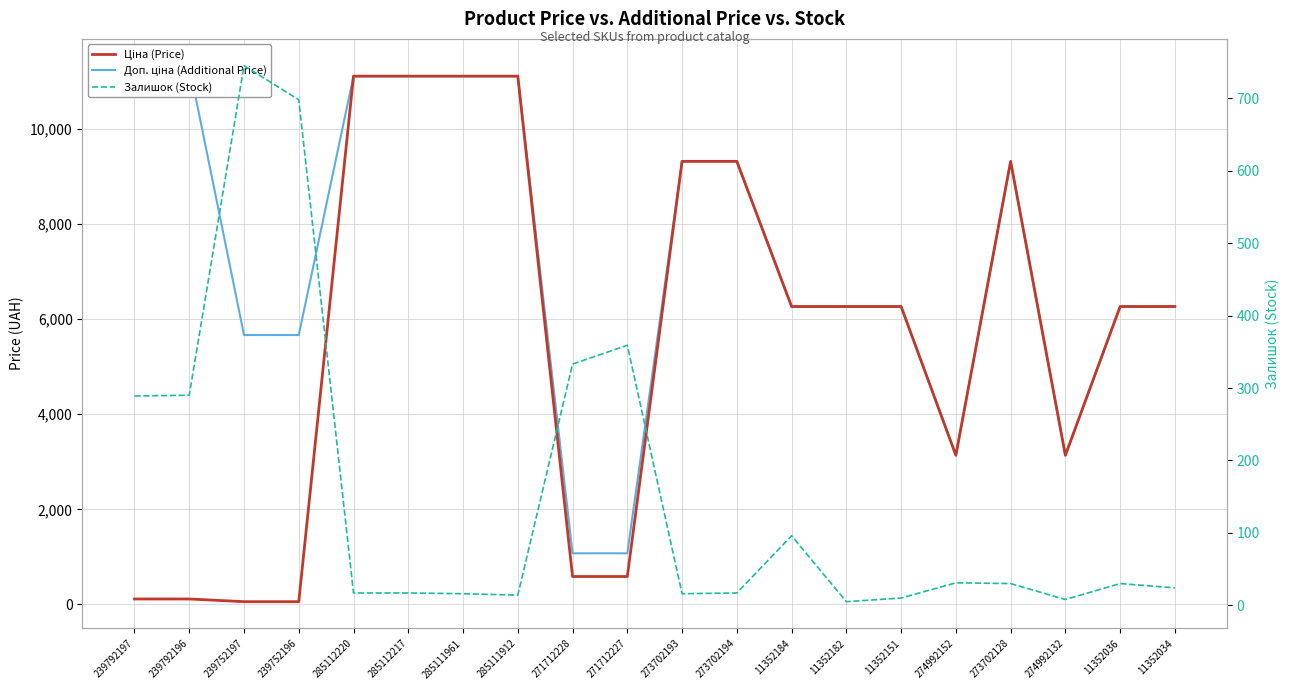

True or false: Доп. ціна (Additional Price) and Залишок (Stock) cross at least once.

False